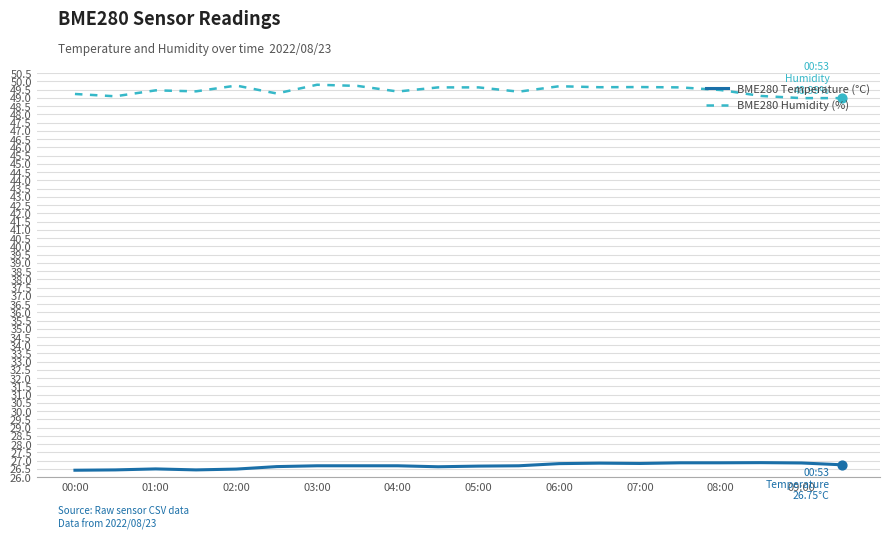

What is the smallest value displayed?

26.4